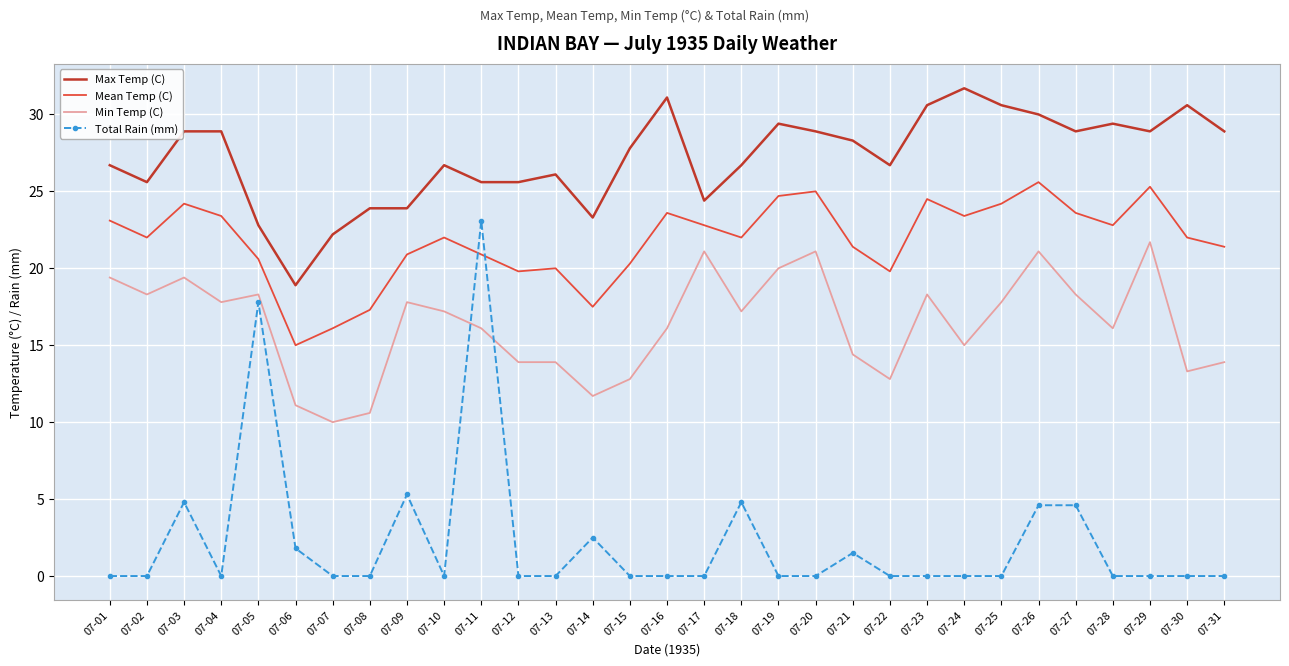

Reading left to right, extract all data points from this chart.

Max Temp (C): 26.7	25.6	28.9	28.9	22.8	18.9	22.2	23.9	23.9	26.7	25.6	25.6	26.1	23.3	27.8	31.1	24.4	26.7	29.4	28.9	28.3	26.7	30.6	31.7	30.6	30.0	28.9	29.4	28.9	30.6	28.9
Mean Temp (C): 23.1	22.0	24.2	23.4	20.6	15.0	16.1	17.3	20.9	22.0	20.9	19.8	20.0	17.5	20.3	23.6	22.8	22.0	24.7	25.0	21.4	19.8	24.5	23.4	24.2	25.6	23.6	22.8	25.3	22.0	21.4
Min Temp (C): 19.4	18.3	19.4	17.8	18.3	11.1	10.0	10.6	17.8	17.2	16.1	13.9	13.9	11.7	12.8	16.1	21.1	17.2	20.0	21.1	14.4	12.8	18.3	15.0	17.8	21.1	18.3	16.1	21.7	13.3	13.9
Total Rain (mm): 0.0	0.0	4.8	0.0	17.8	1.8	0.0	0.0	5.3	0.0	23.1	0.0	0.0	2.5	0.0	0.0	0.0	4.8	0.0	0.0	1.5	0.0	0.0	0.0	0.0	4.6	4.6	0.0	0.0	0.0	0.0